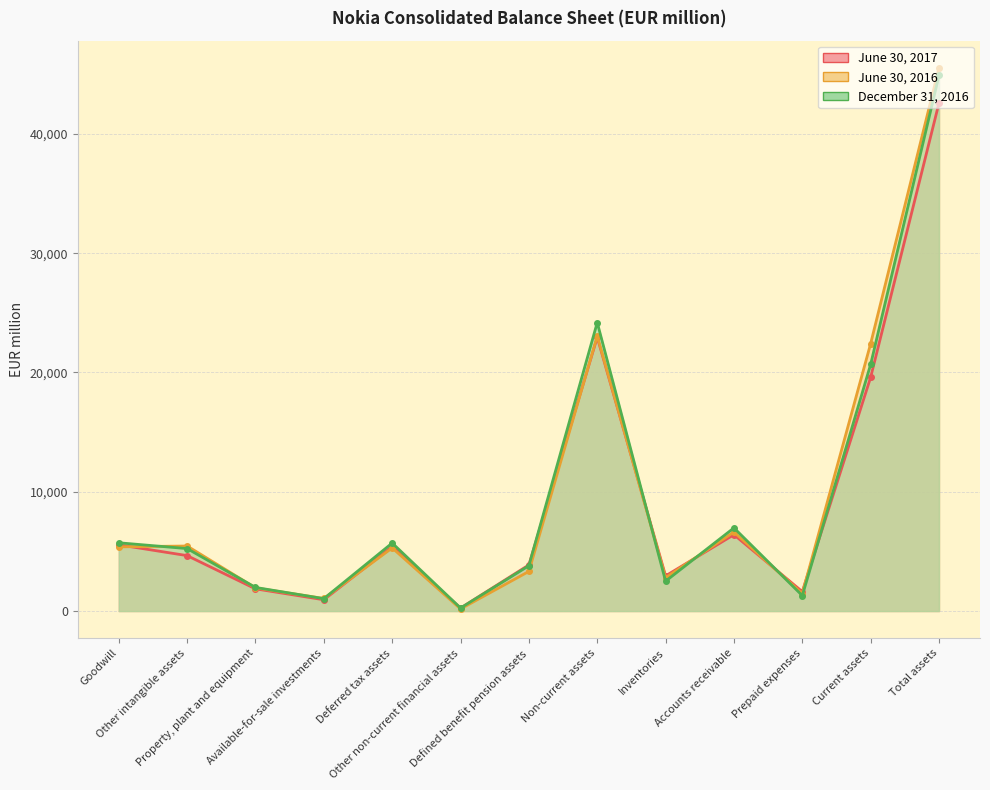

Which series has the largest total across all categories?

June 30, 2016